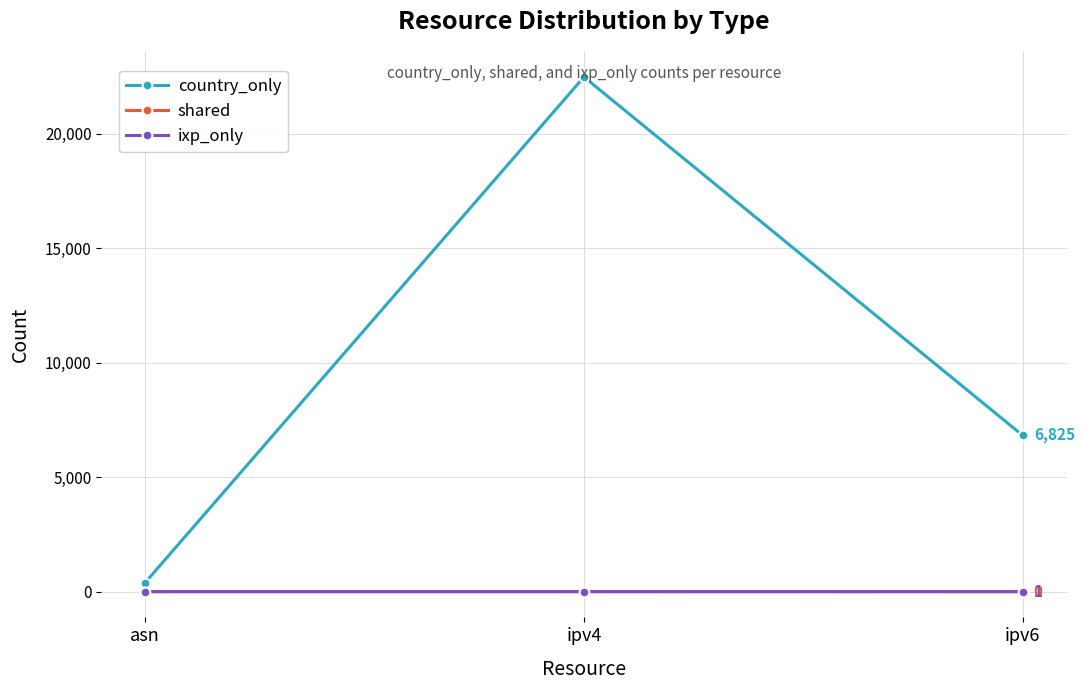

Which series changed the most between asn and ipv6?

country_only